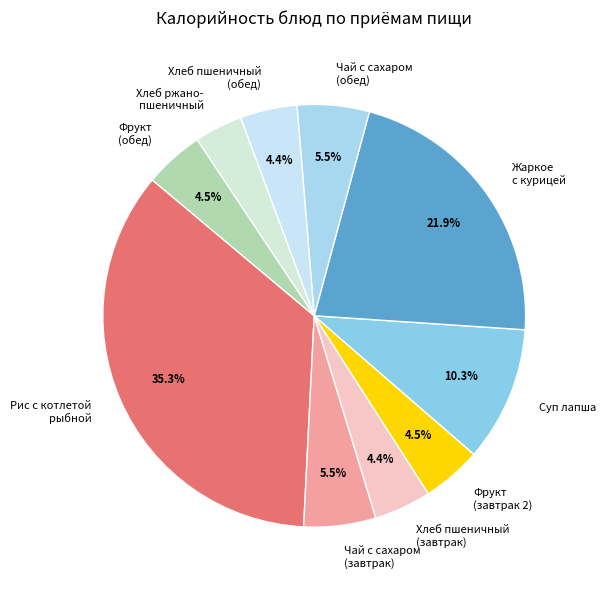

To the nearest percent, what is the difference between the largest and smallest slice percentages?

32%